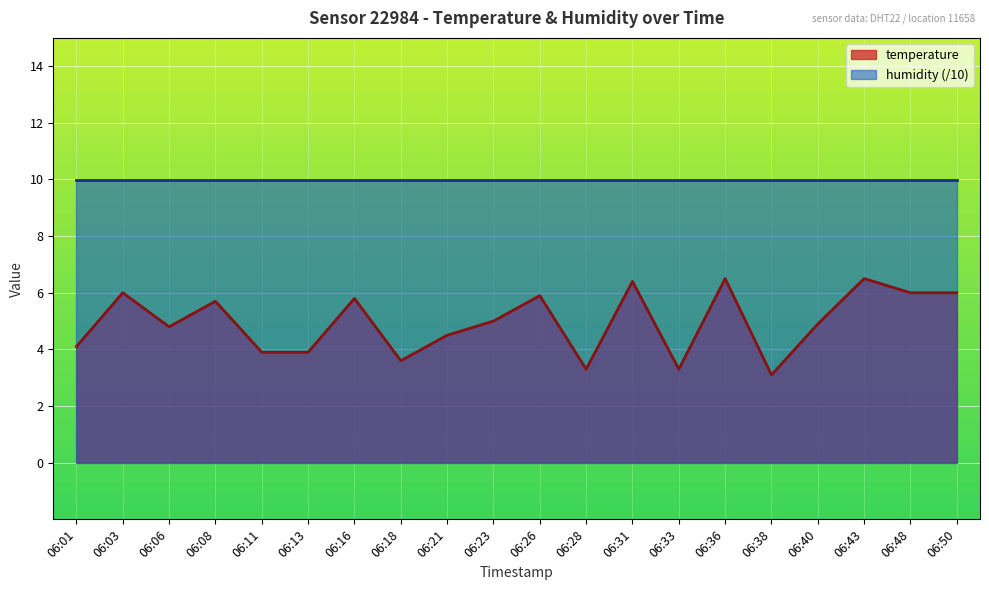

Reading left to right, extract all data points from this chart.

06:01=4.1	06:03=6.0	06:06=4.8	06:08=5.7	06:11=3.9	06:13=3.9	06:16=5.8	06:18=3.6	06:21=4.5	06:23=5.0	06:26=5.9	06:28=3.3	06:31=6.4	06:33=3.3	06:36=6.5	06:38=3.1	06:40=4.9	06:43=6.5	06:48=6.0	06:50=6.0